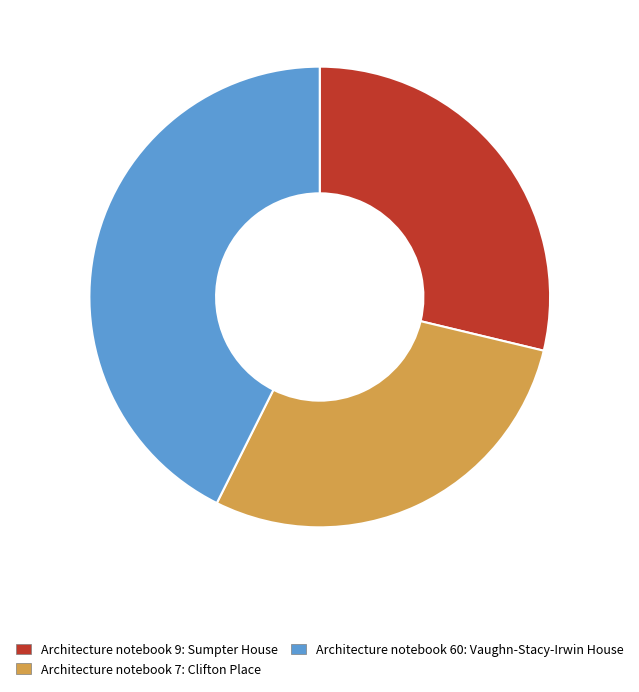

What is the ratio of the value at Architecture notebook 7: Clifton Place to the value at Architecture notebook 9: Sumpter House?

1.0